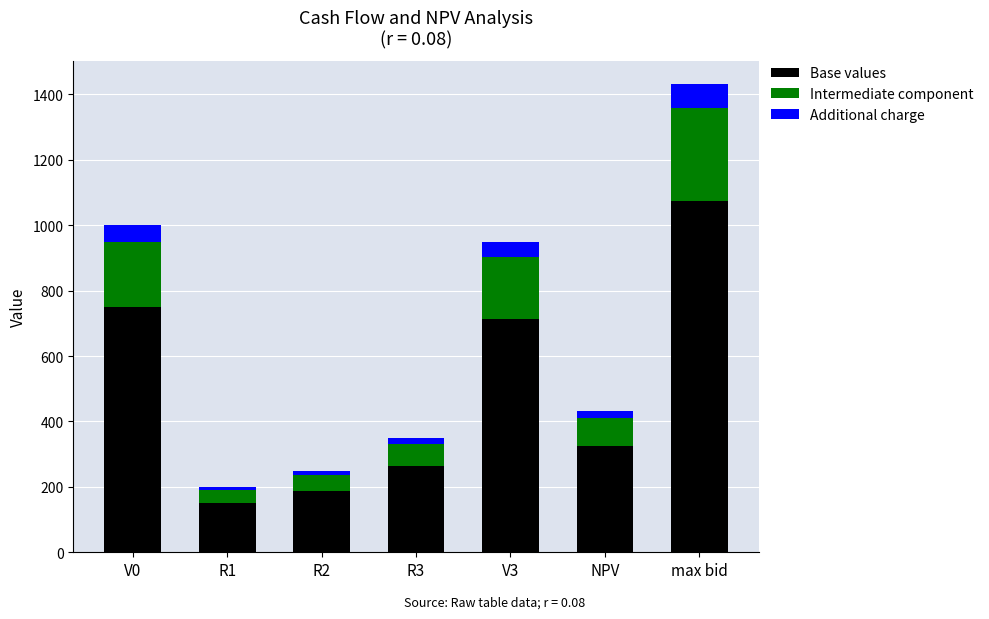

True or false: Base values has a value of 1691.9 at max bid.

False